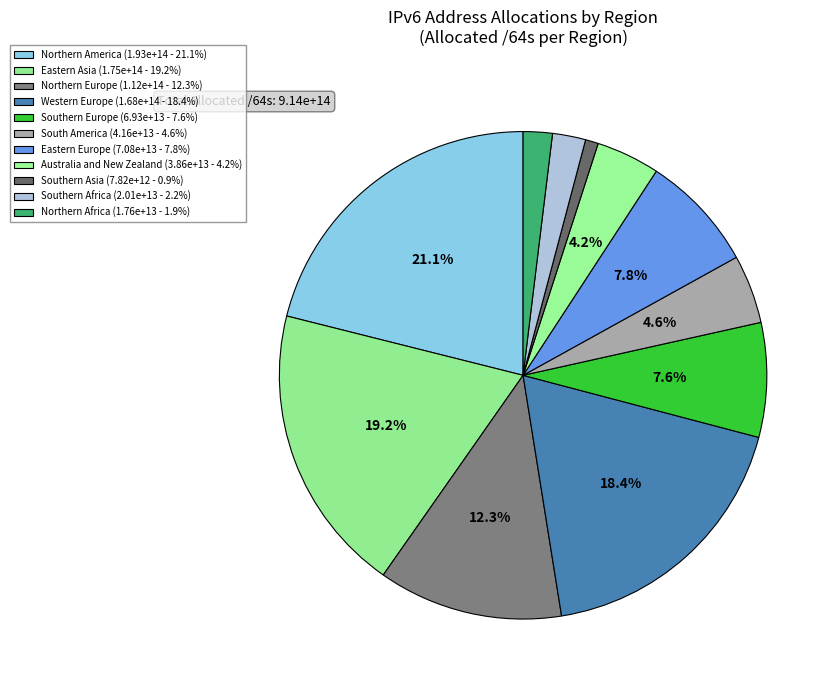

How many slices are in this pie chart?

11